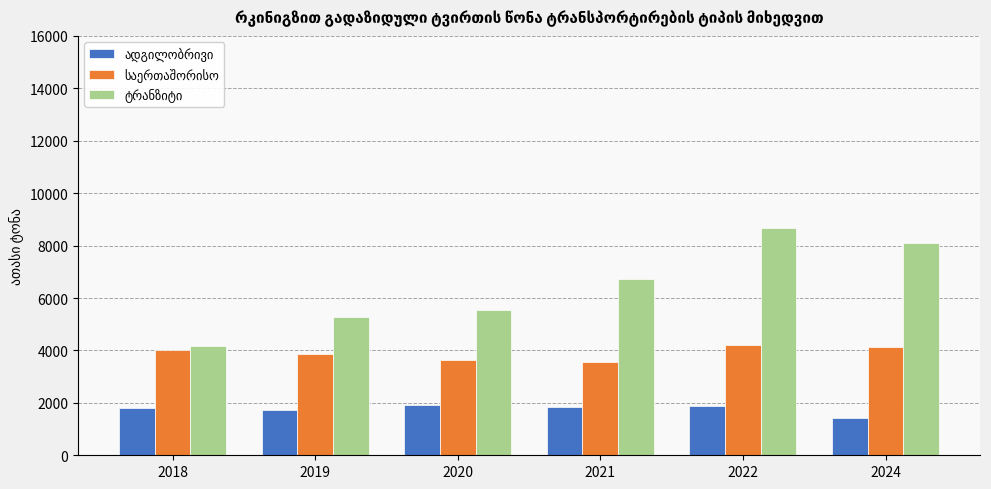

At how many categories does at least one series exceed 6143?

3